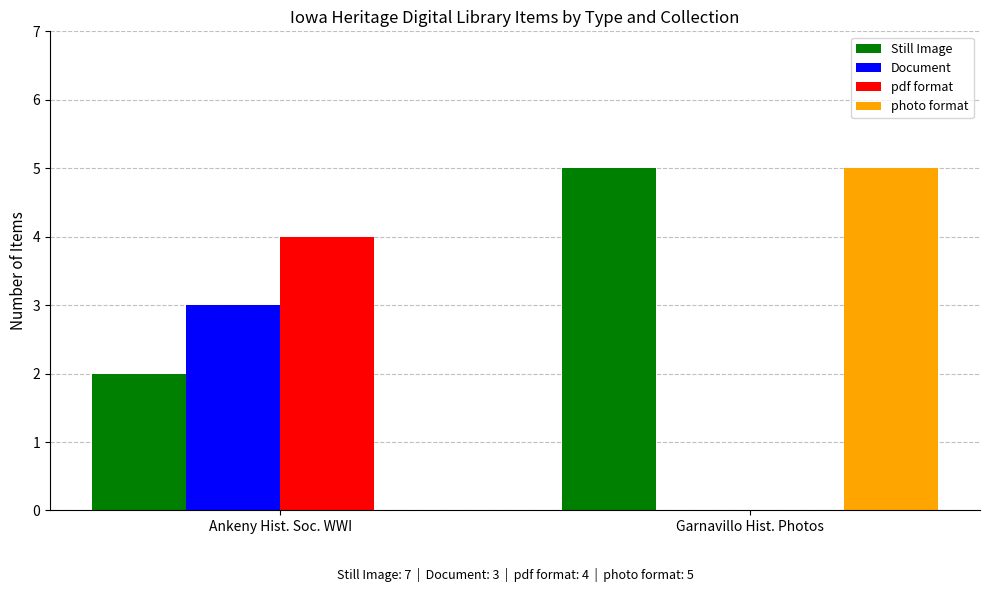

What is the sum of the pdf format values at Ankeny Hist. Soc. WWI and Garnavillo Hist. Photos?

4